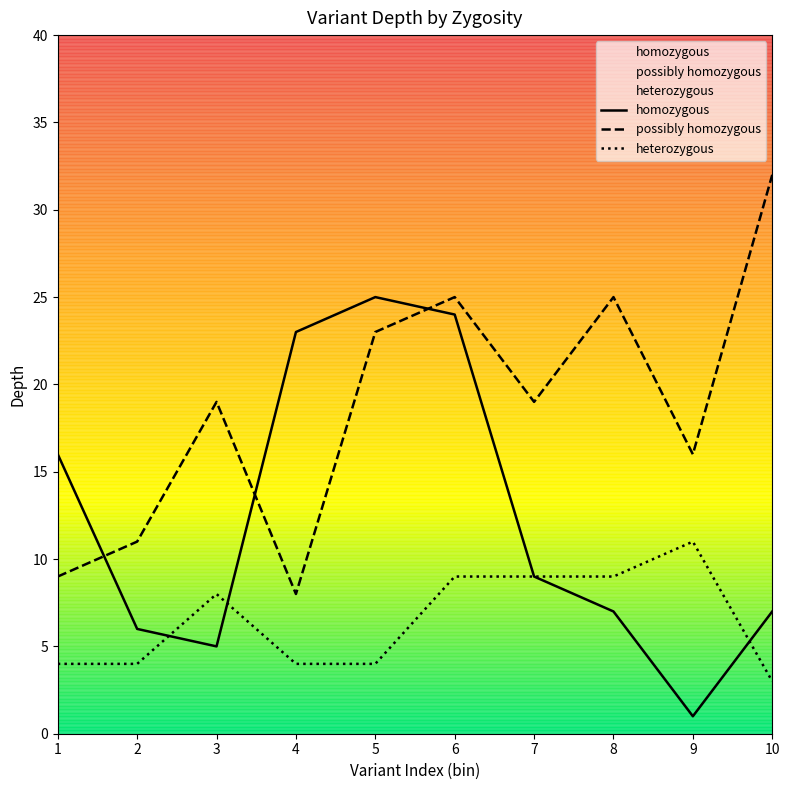

Rank the categories by possibly homozygous value from lowest to highest.

4, 1, 2, 9, 3, 7, 5, 6, 8, 10